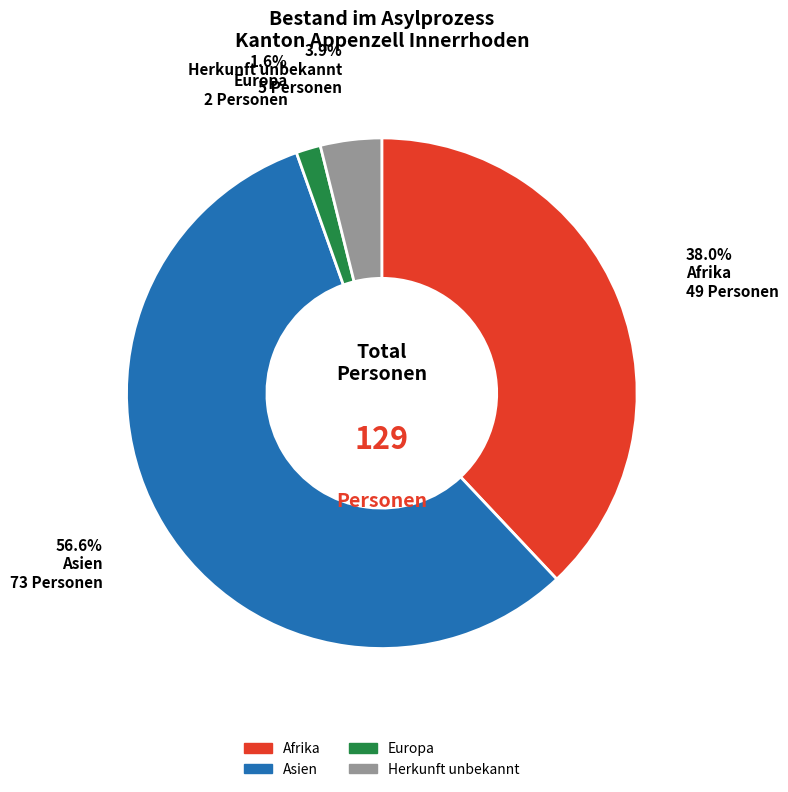

Which category has the smallest portion of the pie?

Europa